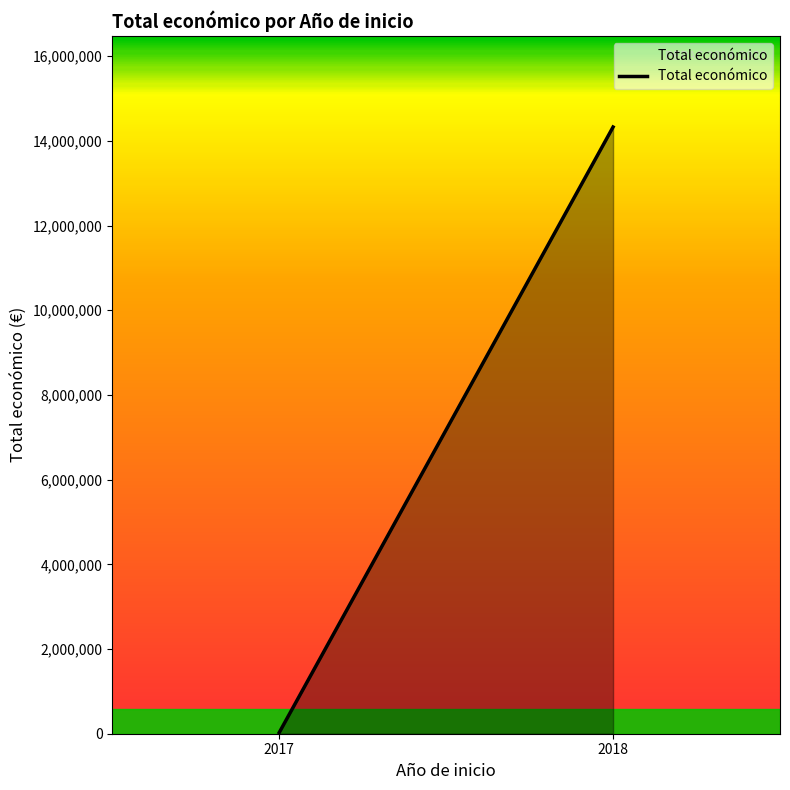

What is the smallest value displayed?

26995